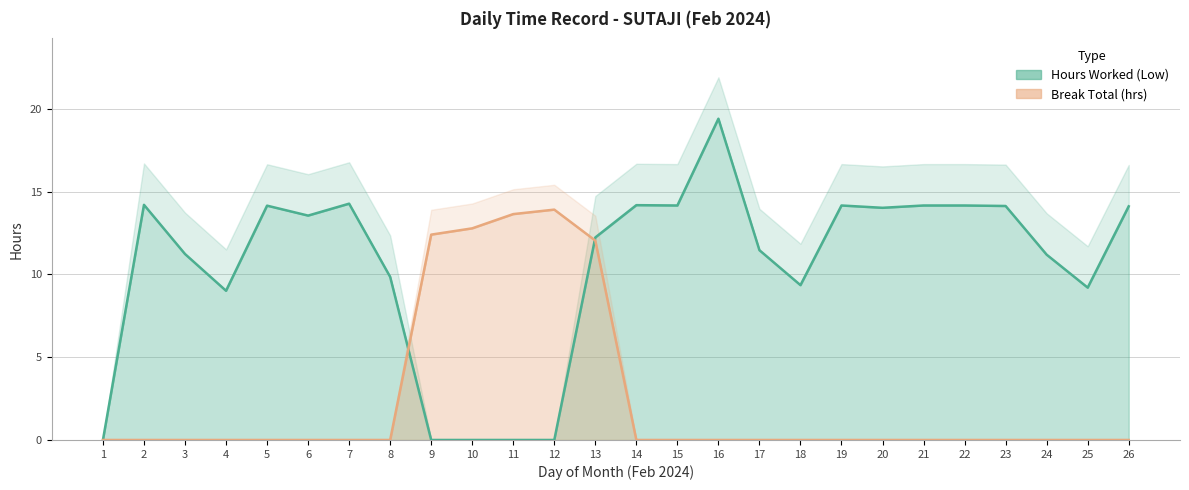

What is the total value across all series at 17?

11.5